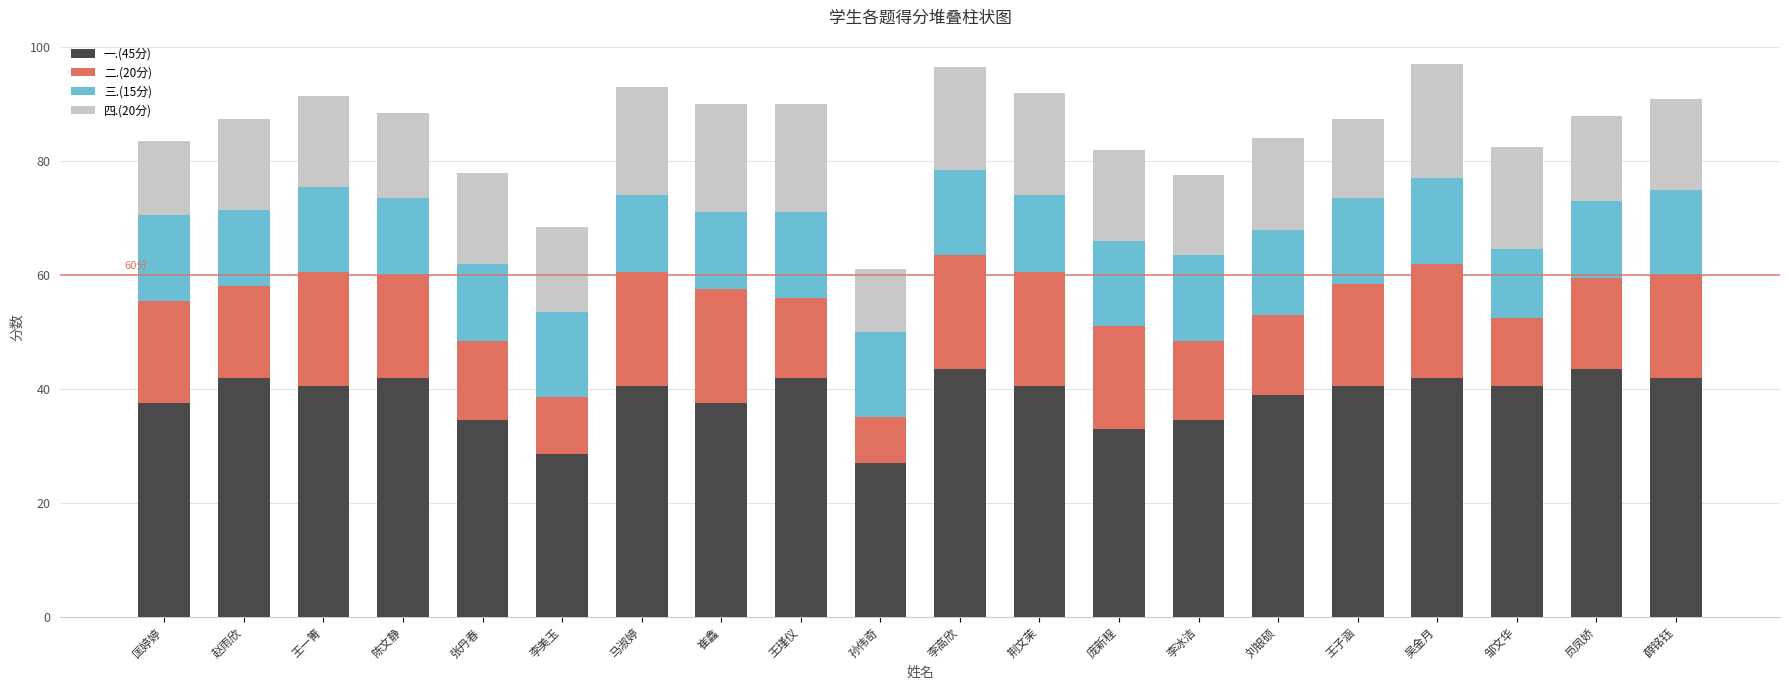

What is the sum of the 一.(45分) values at 邹文华 and 李高欣?

84.0